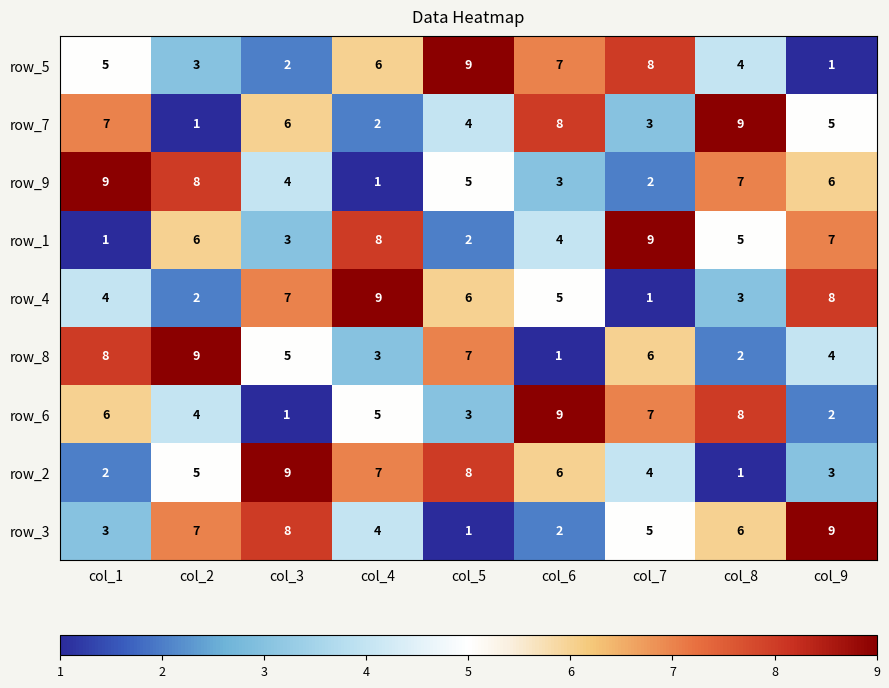

At which label does row_6 reach its minimum?

col_3